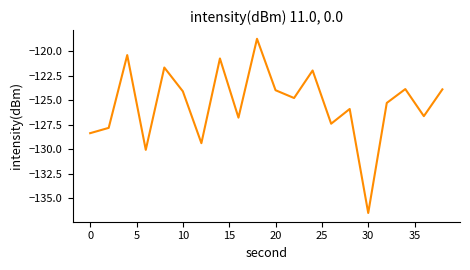

What is the difference between the maximum and minimum values?

17.8